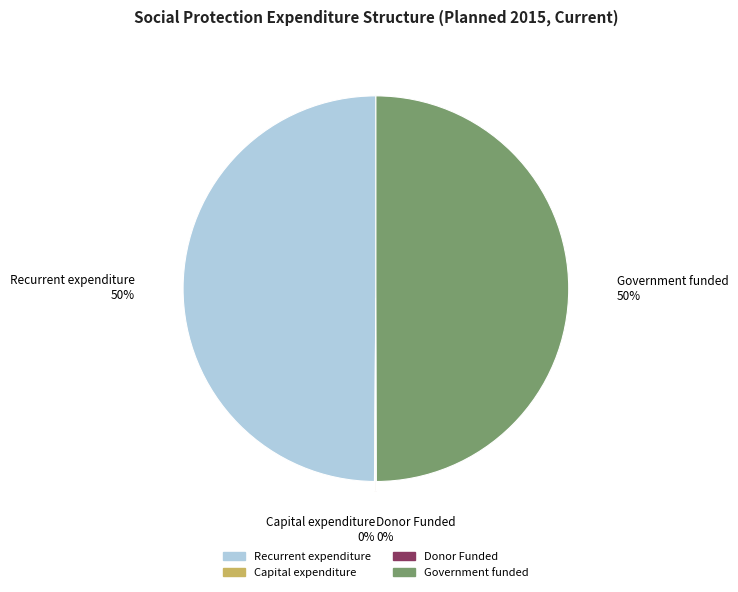

True or false: Government funded accounts for 45% of the total.

False